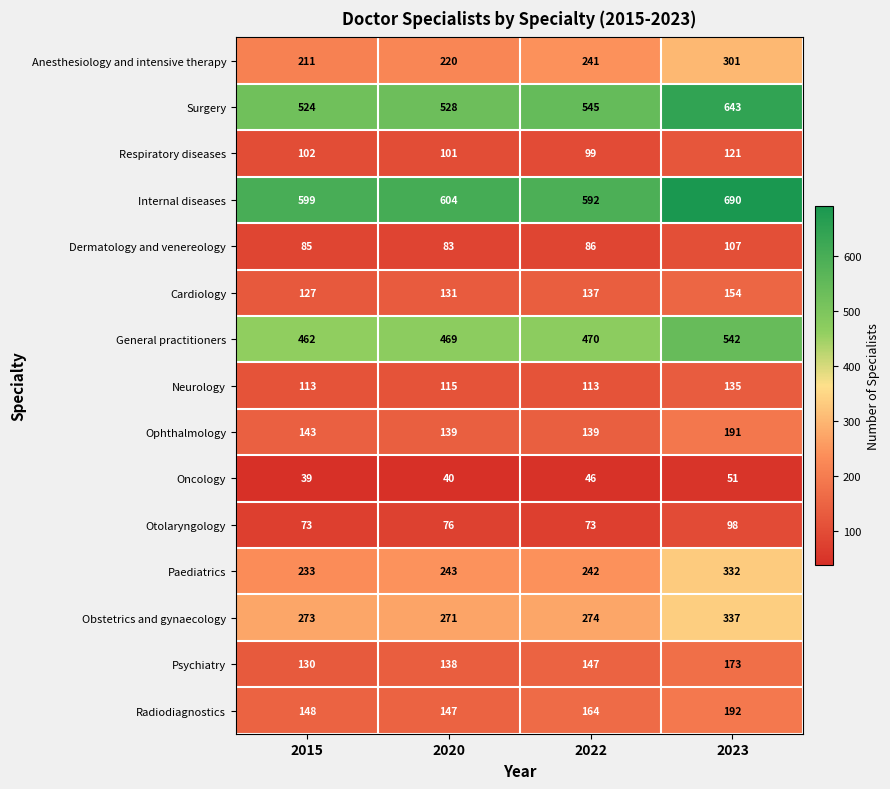

What is the difference between the maximum and second lowest values in the Surgery series?

115